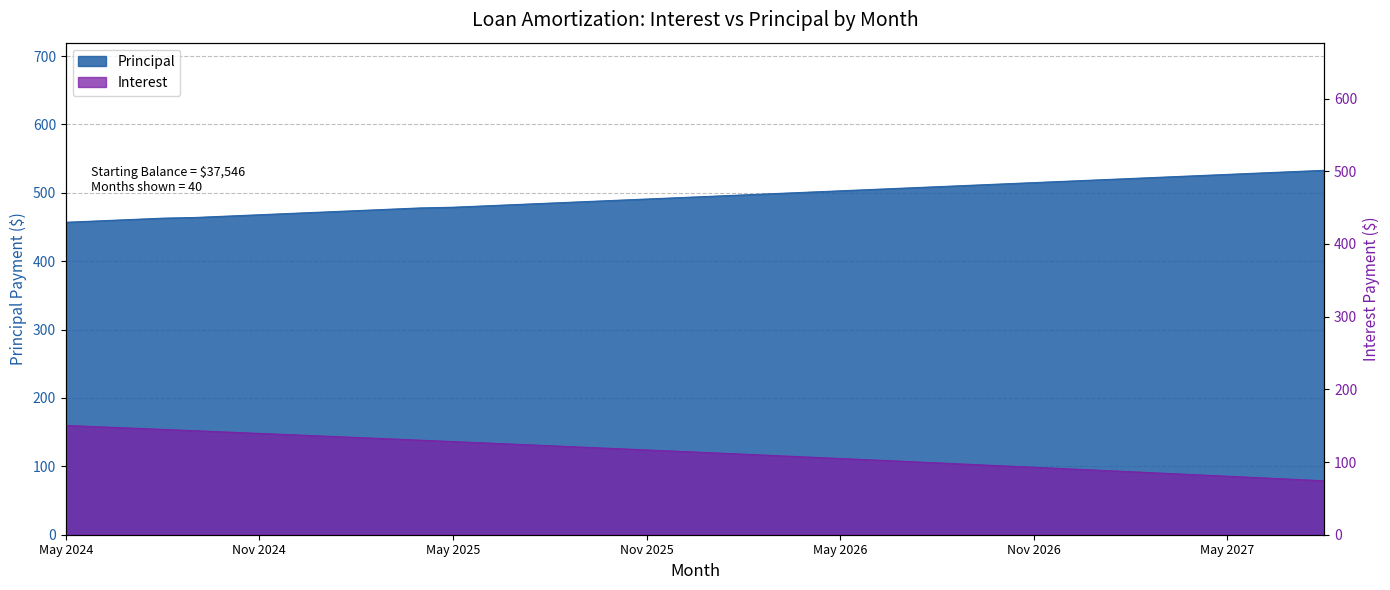

True or false: Interest has more than 2 points higher than both neighbors.

False